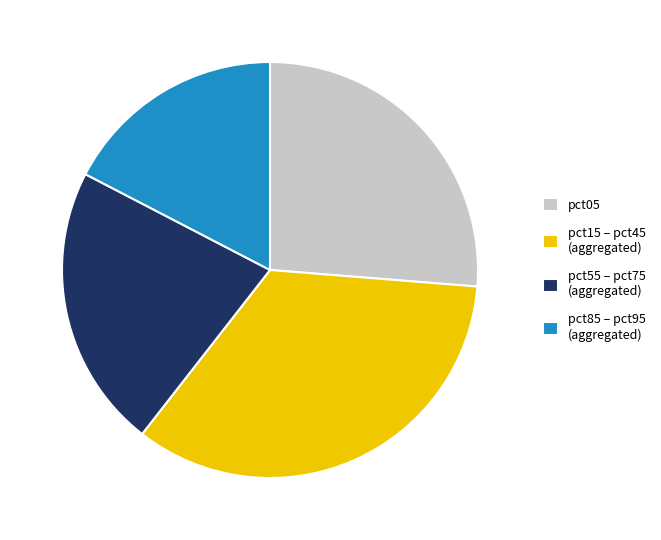

How many segments does this pie chart have?

4